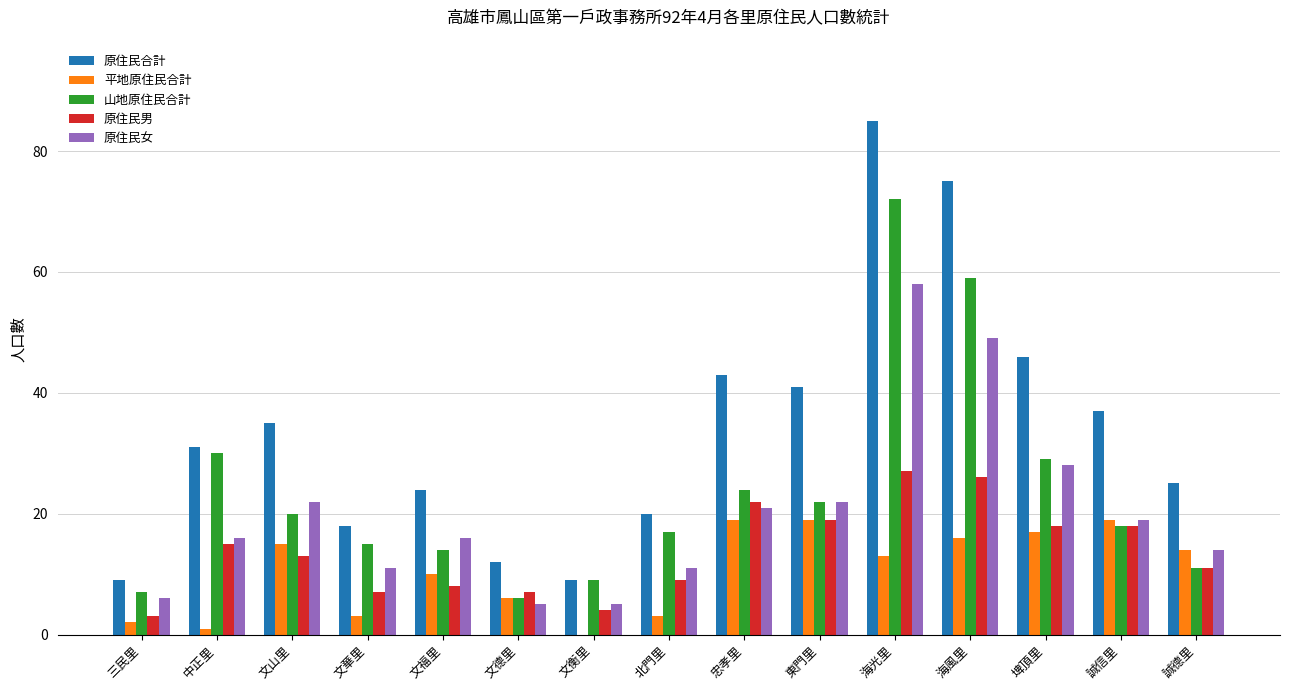

At which label does 原住民男 first exceed 13?

中正里